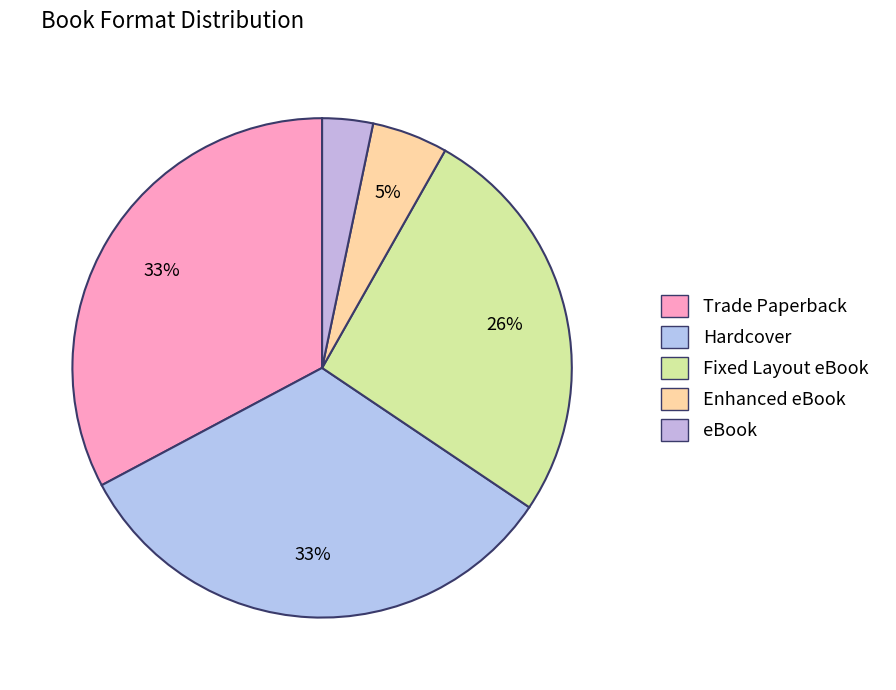

The Enhanced eBook slice represents 19% of the pie. True or false?

False